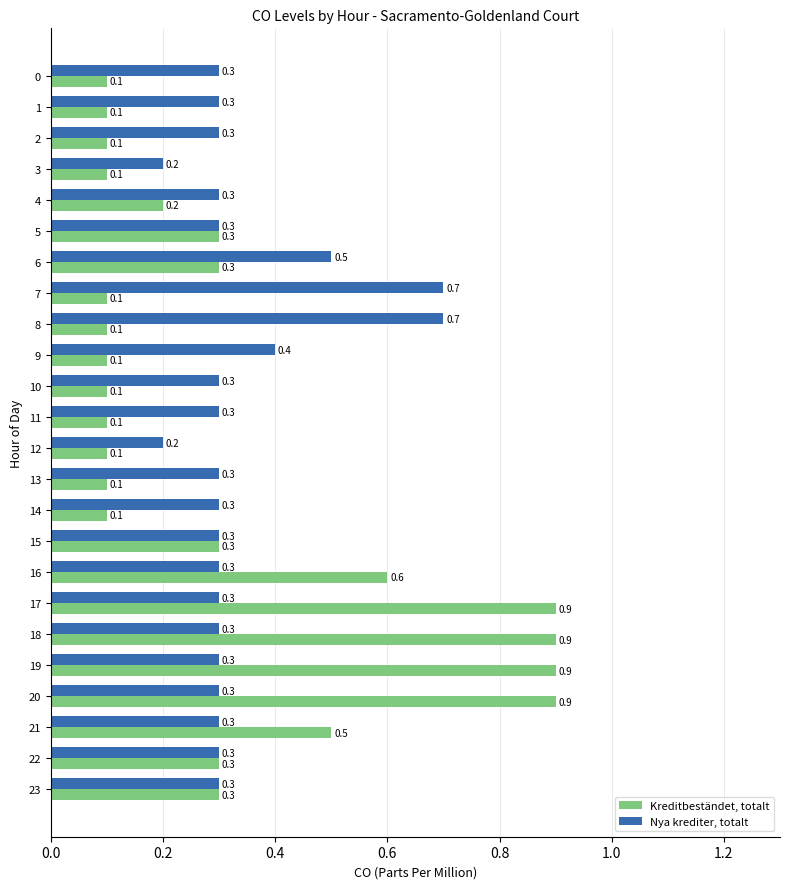

What is the difference between the maximum and minimum values in the Nya krediter, totalt series?

0.5